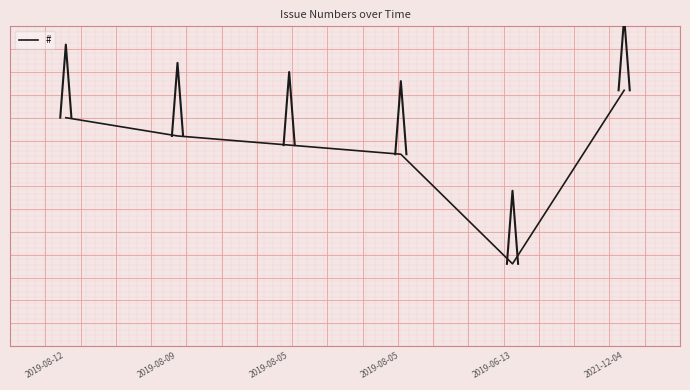

Reading left to right, extract all data points from this chart.

2019-08-12=8835	2019-08-09=8833	2019-08-05=8832	2019-08-05=8831	2019-06-13=8819	2021-12-04=8838